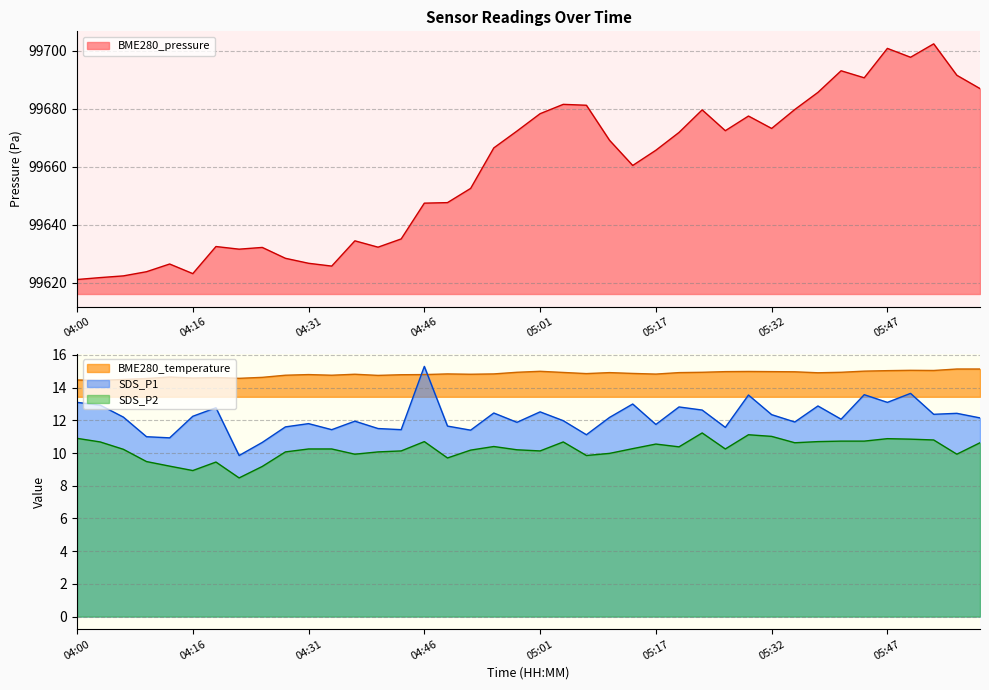

Is the value of BME280_pressure at 05:26 greater than the value of BME280_temperature at 04:28?

Yes